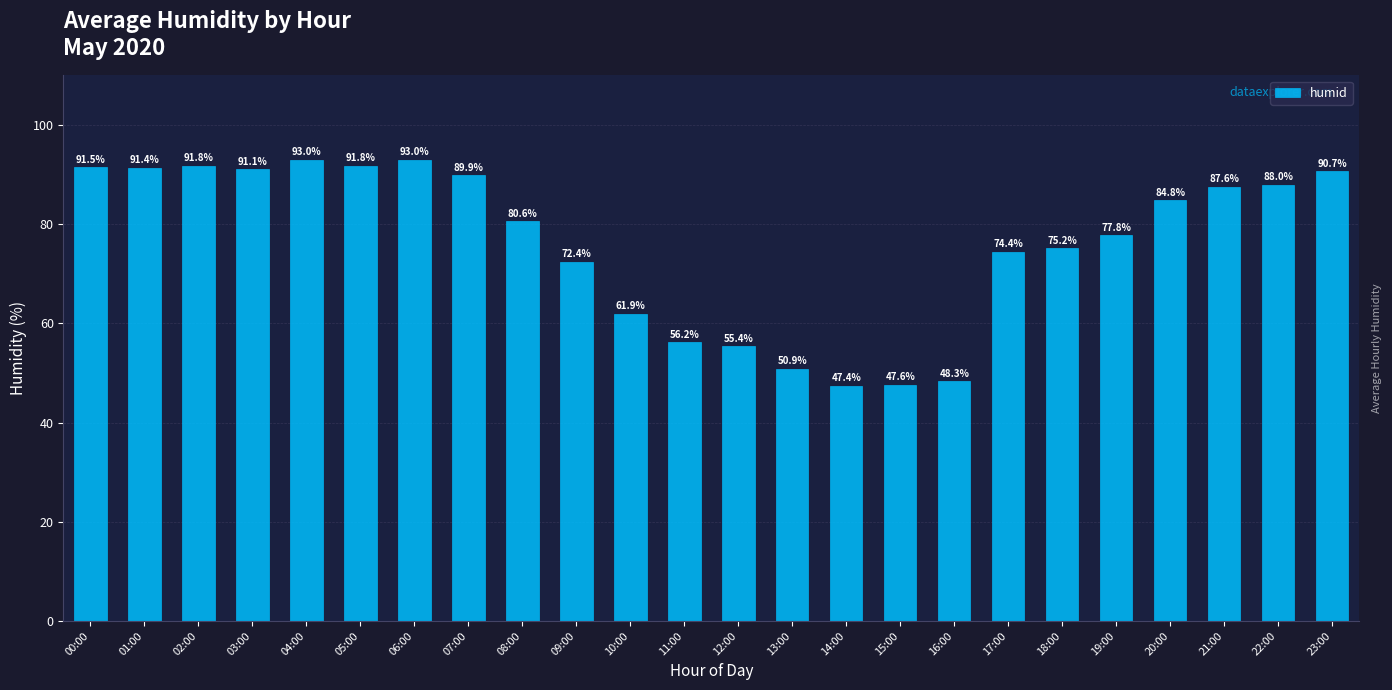

What is the ratio of the value at 04:00 to the value at 03:00?

1.0